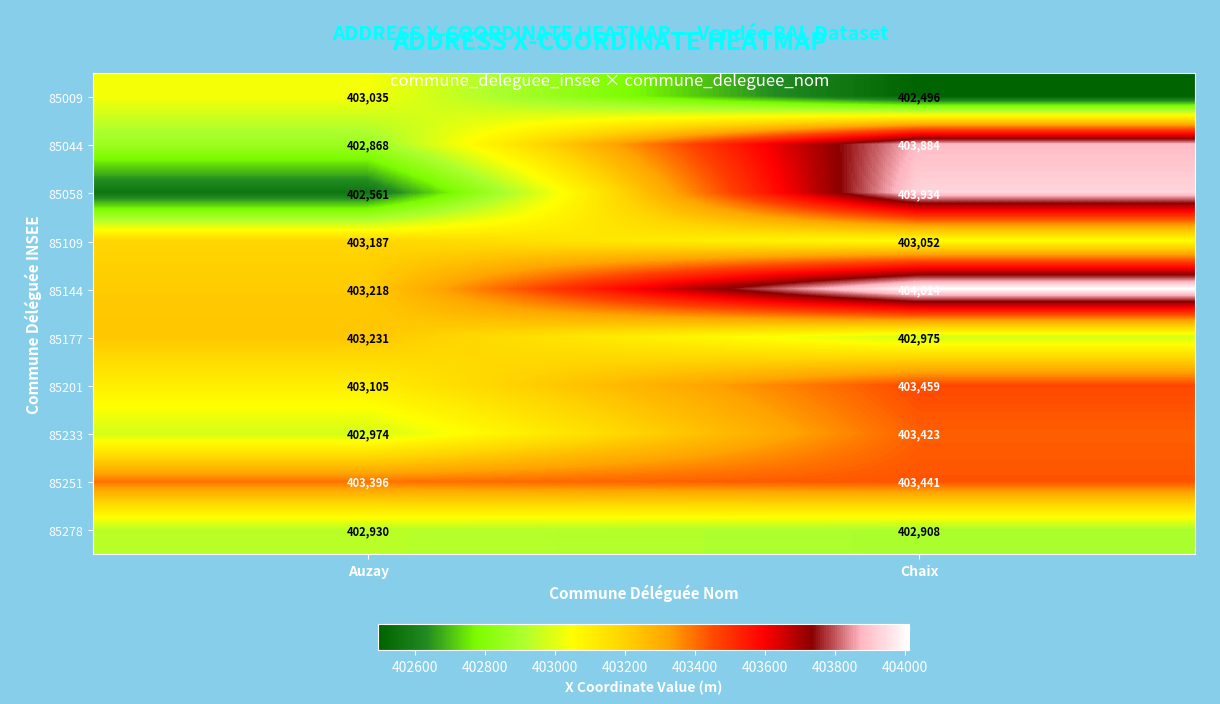

What is the difference between the 85009 values at Auzay and Chaix?

539